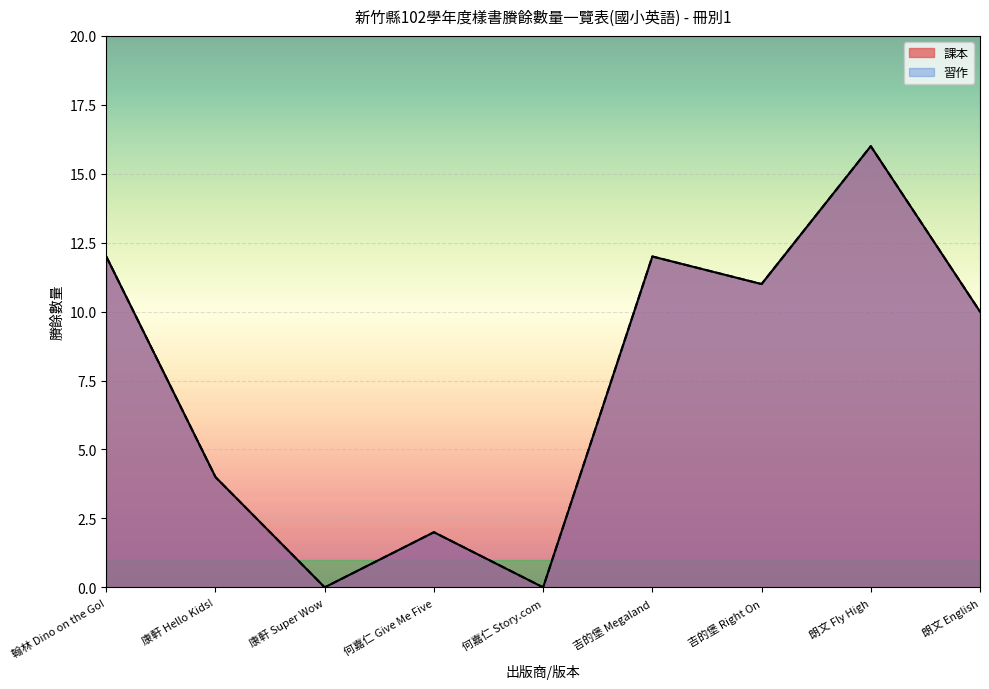

True or false: 習作 and 課本 intersect in this chart.

False